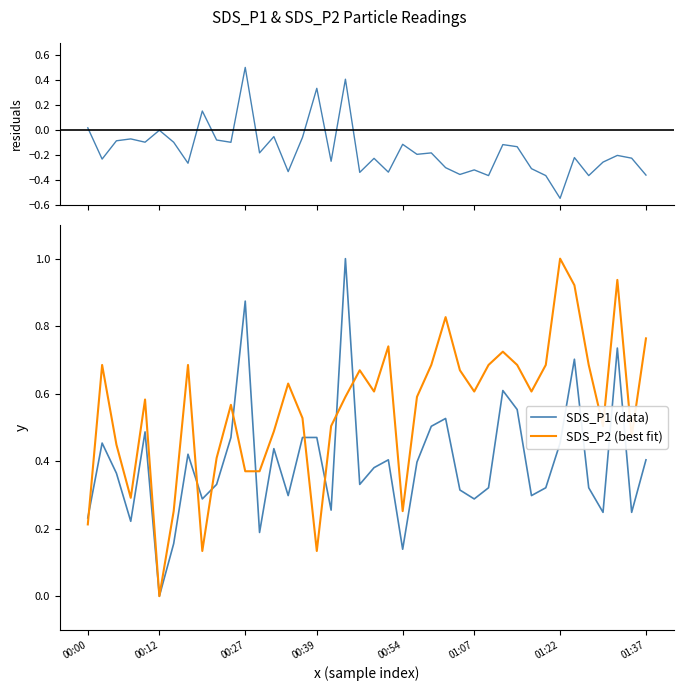

Is it true that residuals equals -0.3 at 20?

False